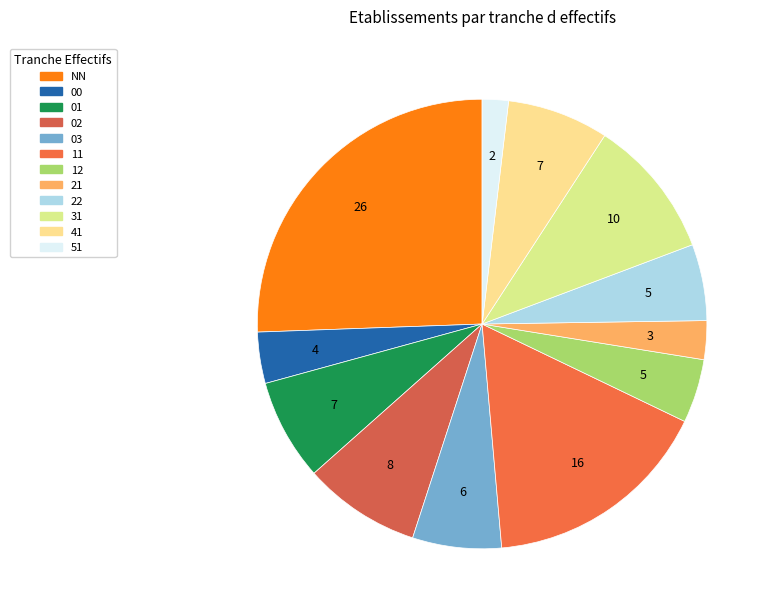

Does 11 represent more than half of the total?

No